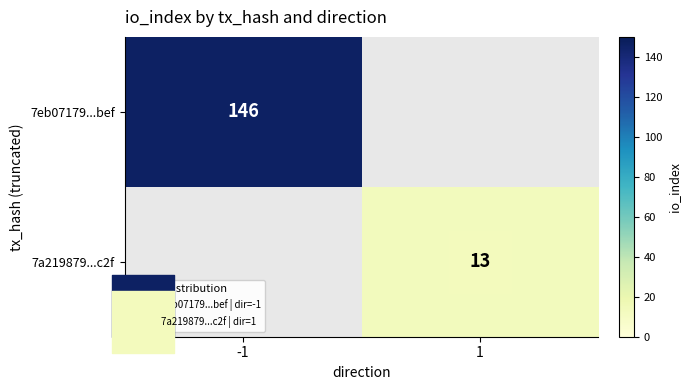

Is the value of 7eb07179...bef at 1 greater than the value of 7a219879...c2f at 1?

No